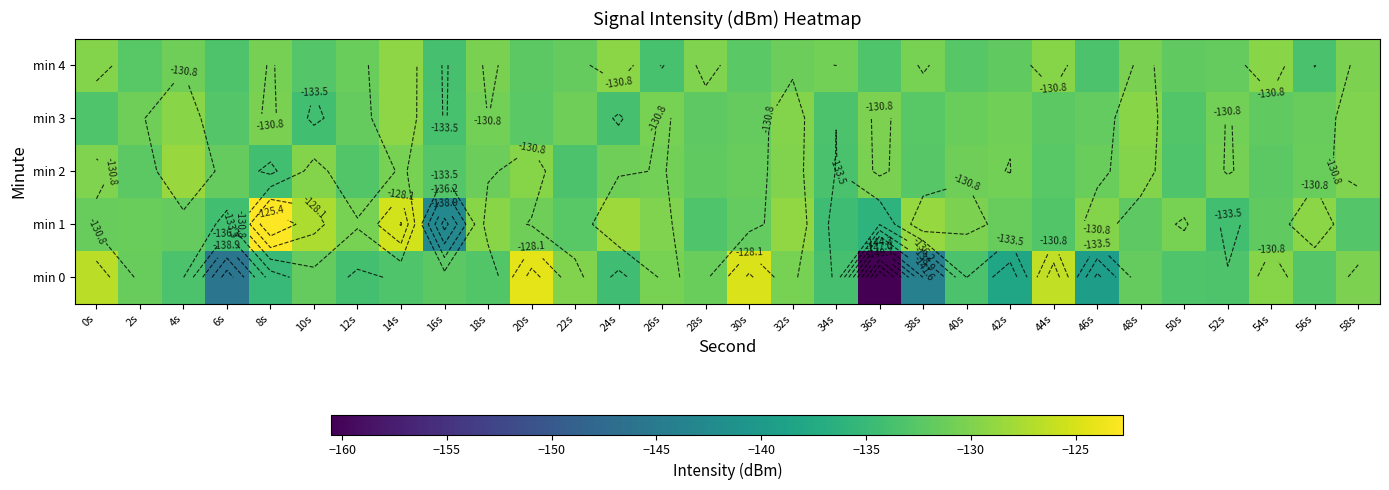

At how many categories does at least one series exceed -131?

27